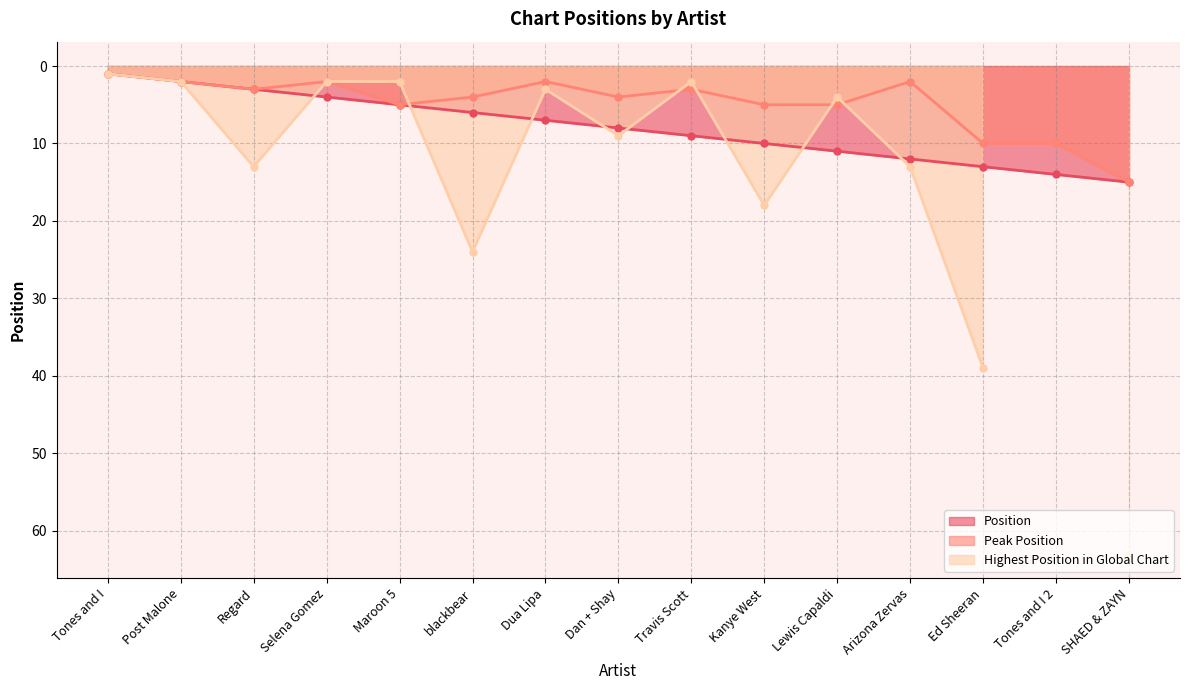

True or false: Peak Position and Position intersect in this chart.

False